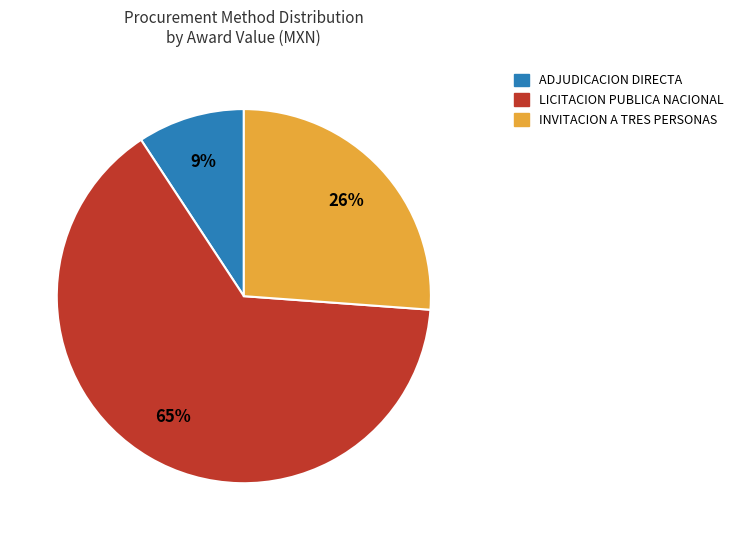

To the nearest percent, what is the average slice percentage?

33%